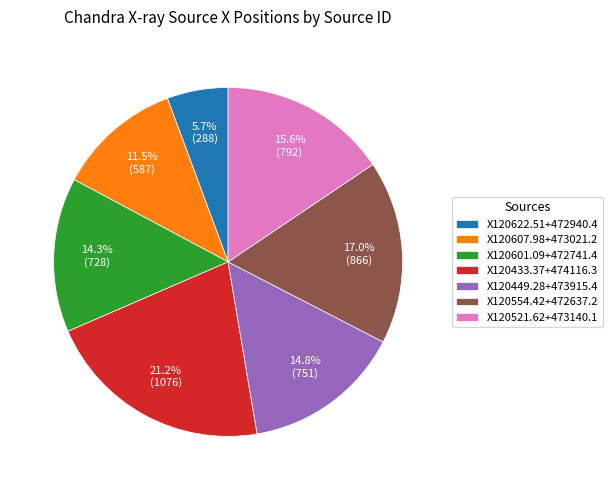

Which slice is the smallest?

X120622.51+472940.4